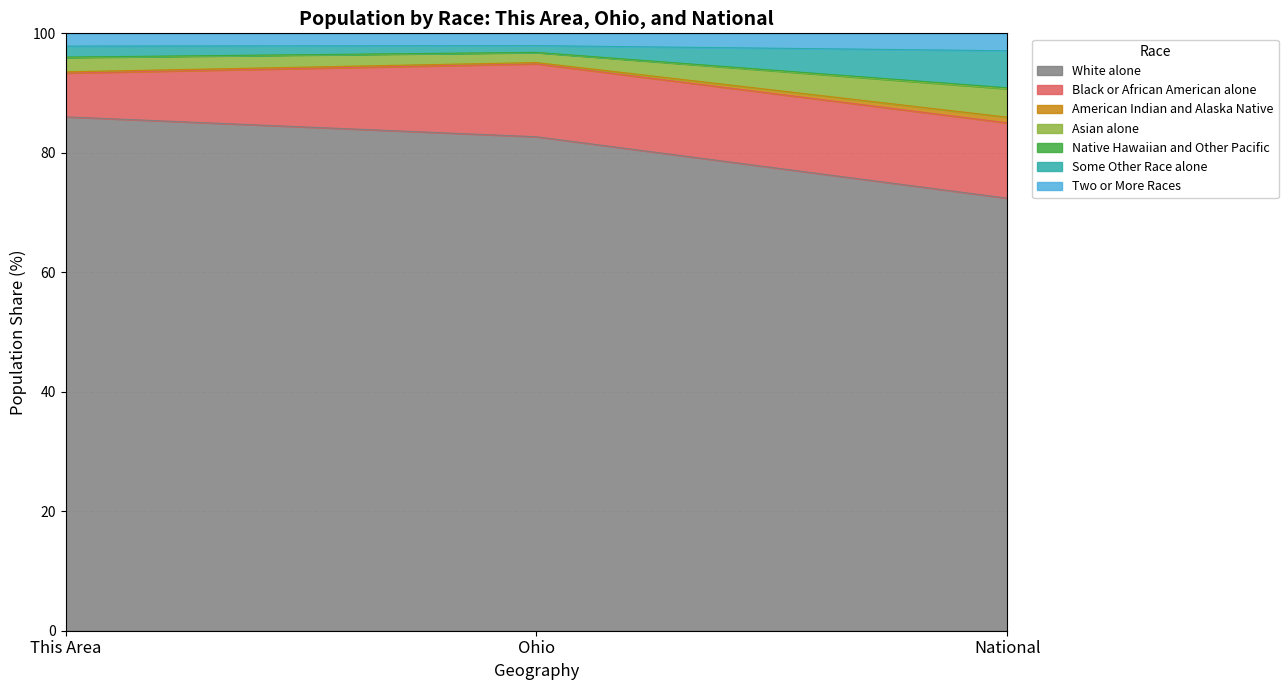

The White alone series shows 26.4 at National. True or false?

False